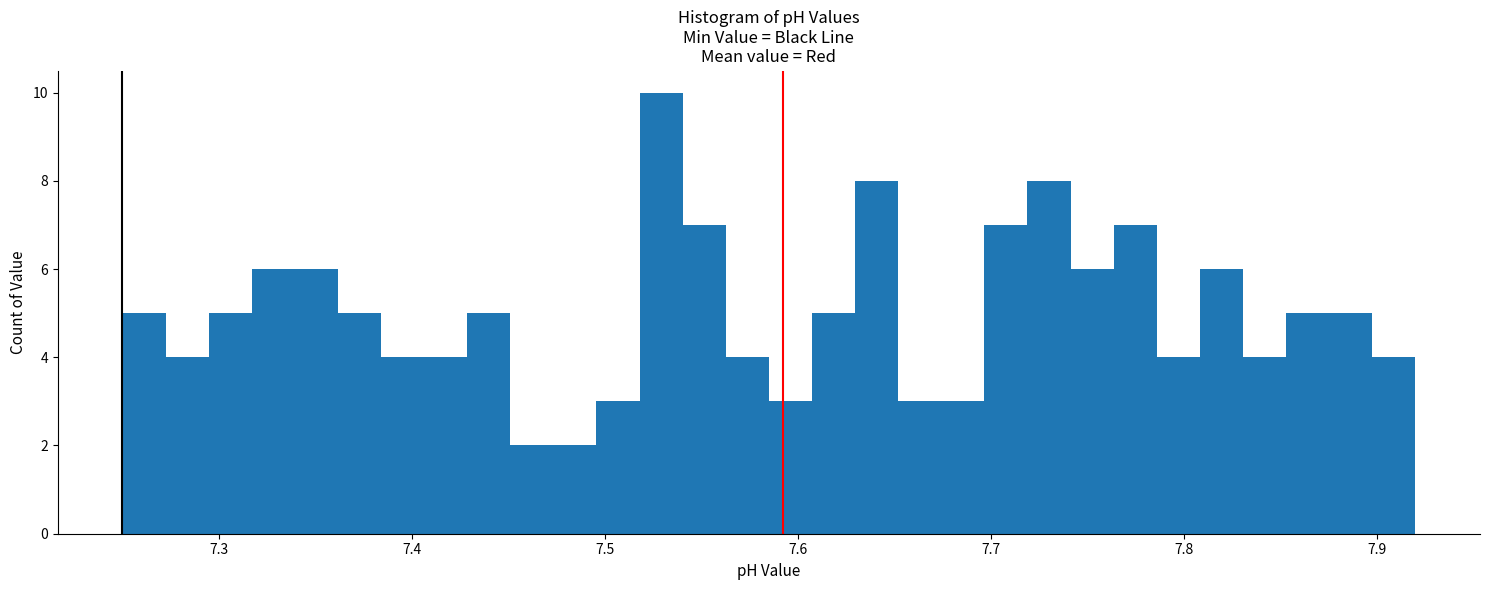

Around what value on the x-axis is the tallest bar? Give the approximate position of its centre, as read against the axis.

7.53